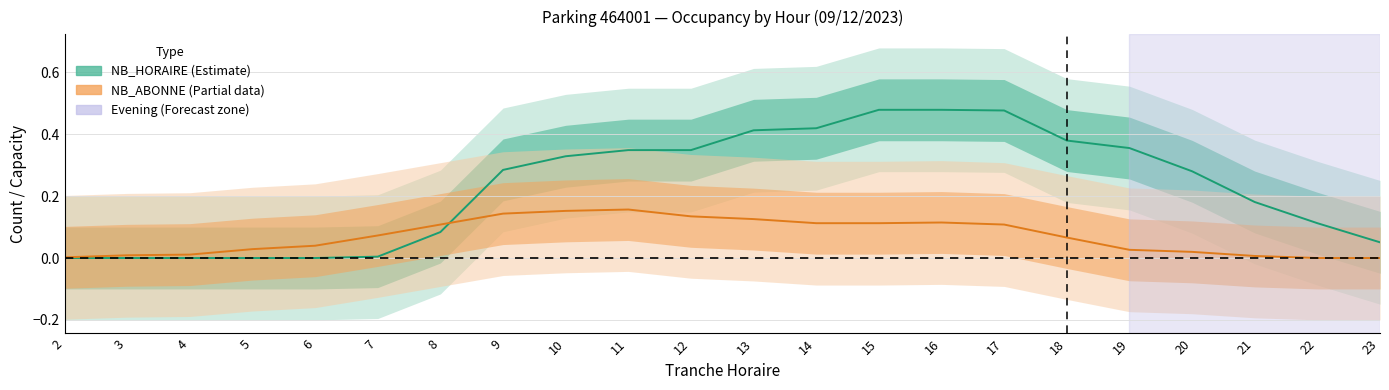

At 8, list the series in order from smallest to largest.

NB_HORAIRE, NB_ABONNE